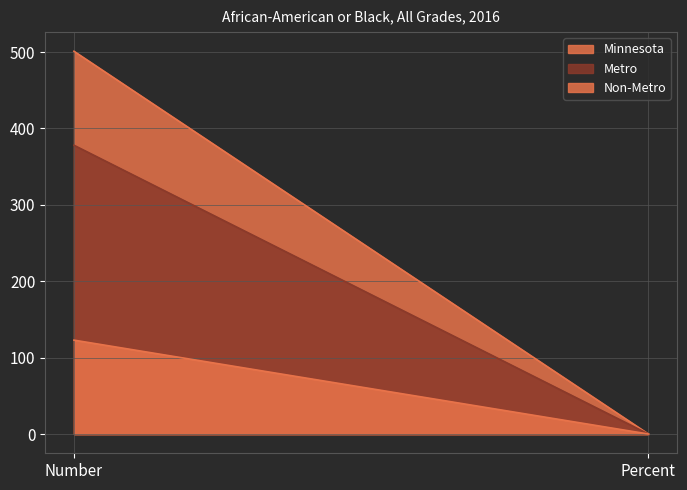

The value of Non-Metro at Percent is 0.1. True or false?

False